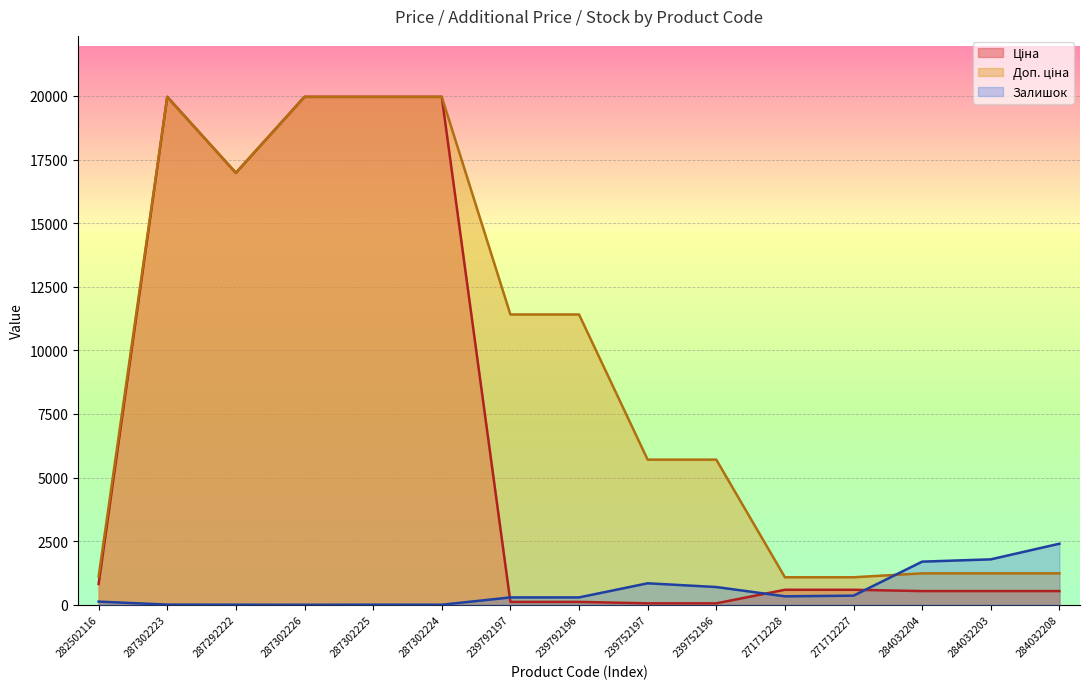

Between 284032208 and 271712227, which is larger?

271712227